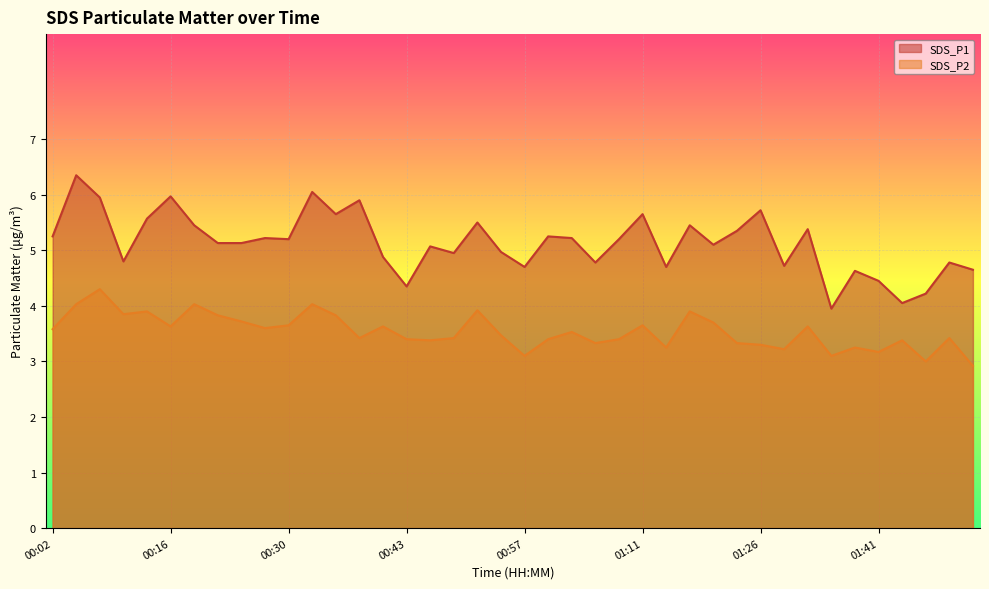

The SDS_P1 series shows 2.6 at 01:03. True or false?

False